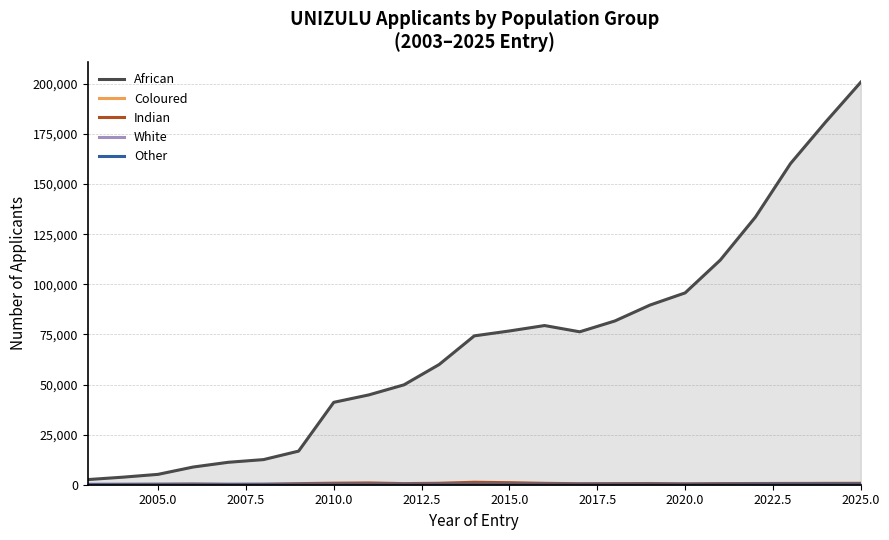

Which series has the largest range (max minus min)?

African